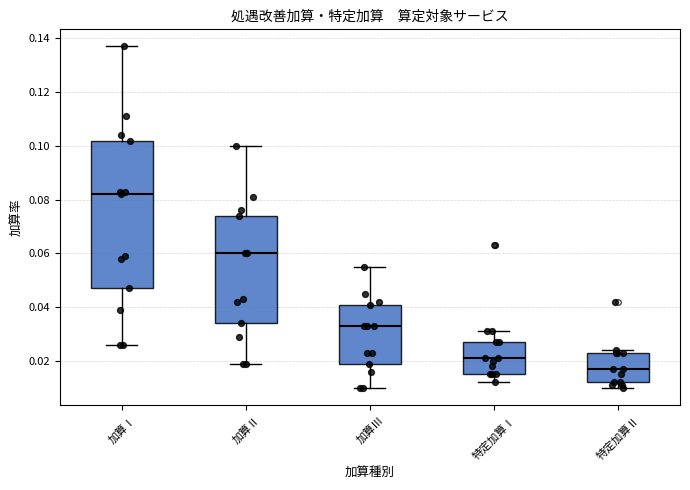

Where does the upper whisker of the box for 加算Ⅱ end on the y-axis? The values are not printed on the chart, so give them approximately, as read against the axis.

0.100